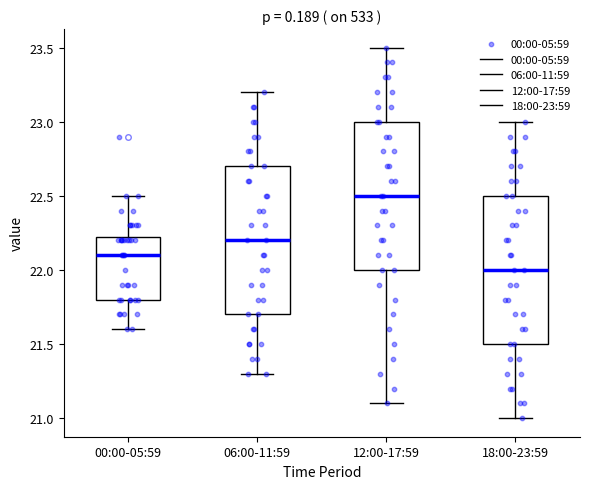

Reading left to right, read every box against the y-axis: the position of its median line, the range the box covers, and the ends of its whiskers. The values are not printed on the chart, so give them approximately, as read against the axis.

00:00-05:59: median 22.10, box 21.80 to 22.25, whiskers 21.60 to 22.50
06:00-11:59: median 22.20, box 21.70 to 22.70, whiskers 21.30 to 23.20
12:00-17:59: median 22.50, box 22.00 to 23.00, whiskers 21.10 to 23.50
18:00-23:59: median 22.00, box 21.50 to 22.50, whiskers 21.00 to 23.00